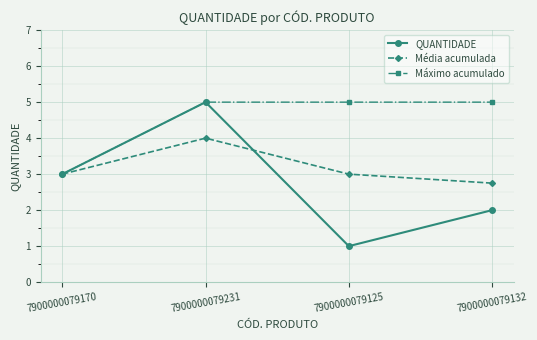

Reading left to right, what are all the values shown in this chart?

QUANTIDADE: 7900000079170=3.0	7900000079231=5.0	7900000079125=1.0	7900000079132=2.0
Média acumulada: 7900000079170=3.0	7900000079231=4.0	7900000079125=3.0	7900000079132=2.8
Máximo acumulado: 7900000079170=3.0	7900000079231=5.0	7900000079125=5.0	7900000079132=5.0